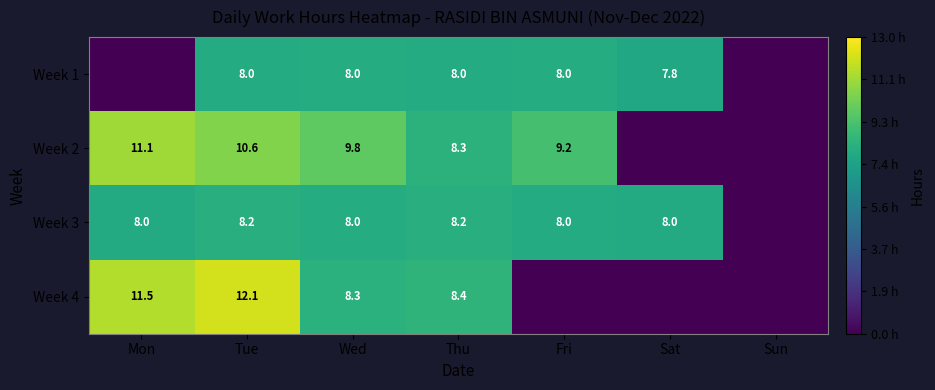

Rank the series at Thu from lowest to highest value.

Week 1, Week 3, Week 2, Week 4